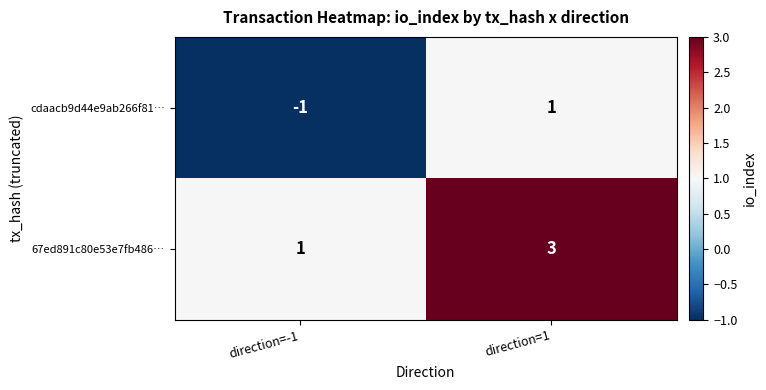

List the series in order of their overall mean, lowest first.

cdaacb9d44e9ab266f81…, 67ed891c80e53e7fb486…